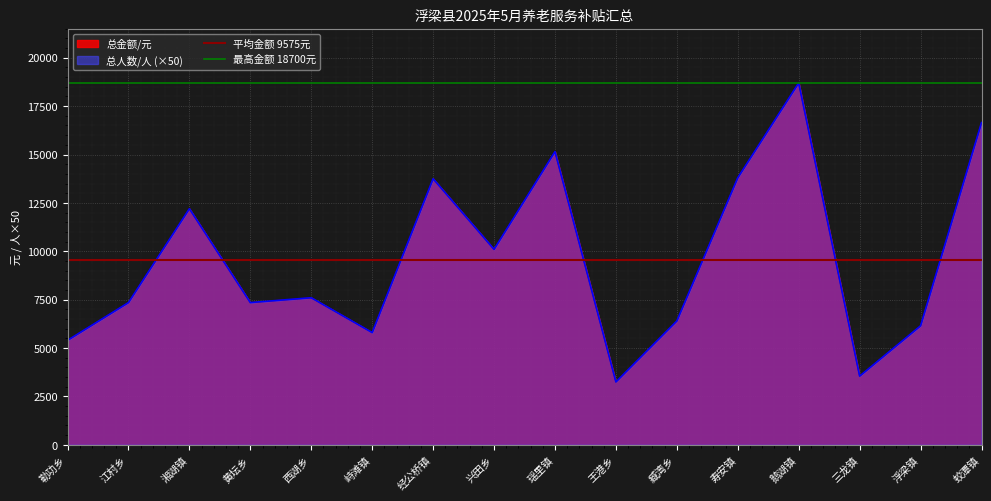

Which series has the largest total across all categories?

最高金额 18700元